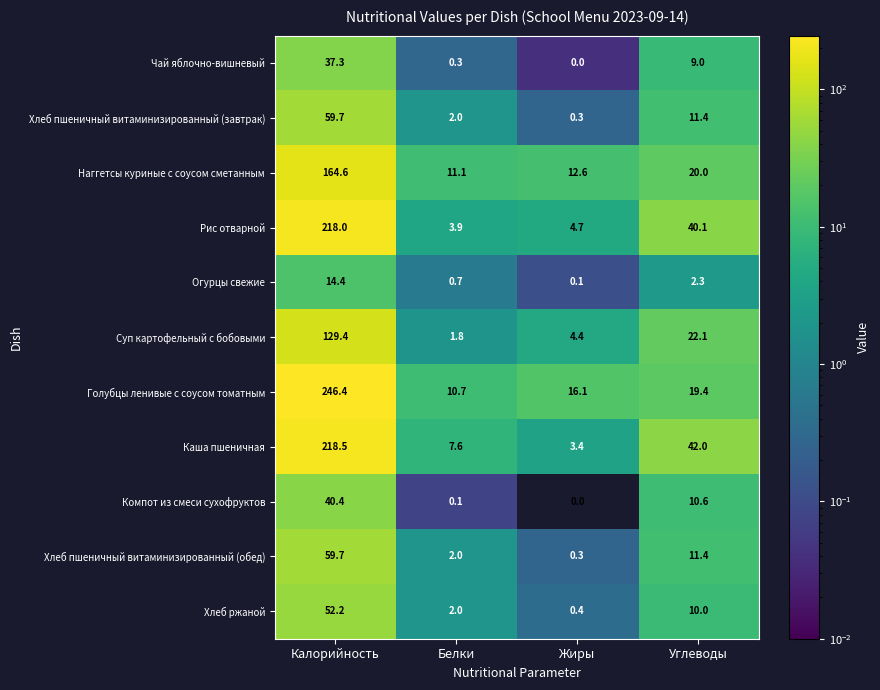

At which category does the chart reach its minimum across all series?

Жиры